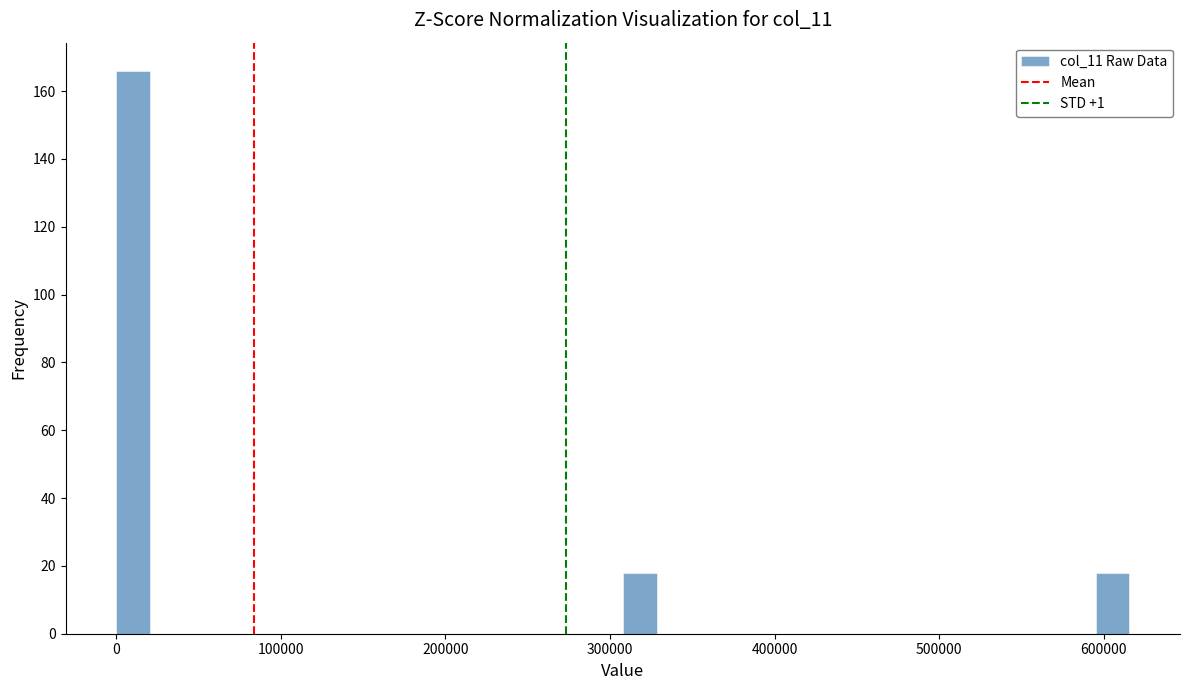

Around what value on the x-axis is the tallest bar? Give the approximate position of its centre, as read against the axis.

10000